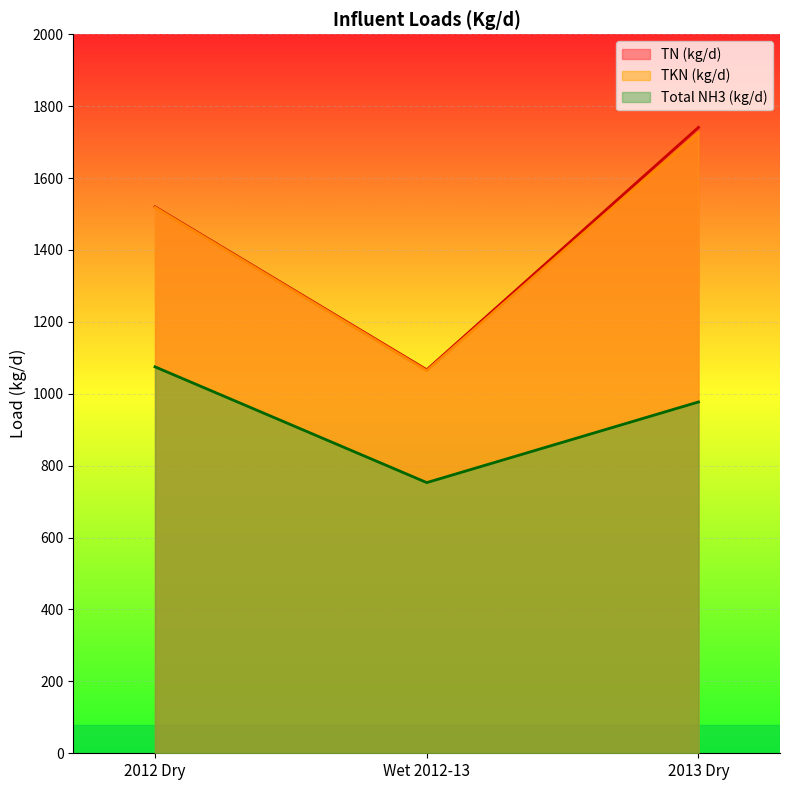

What are all the series names shown in the legend?

TN (kg/d), TKN (kg/d), Total NH3 (kg/d)